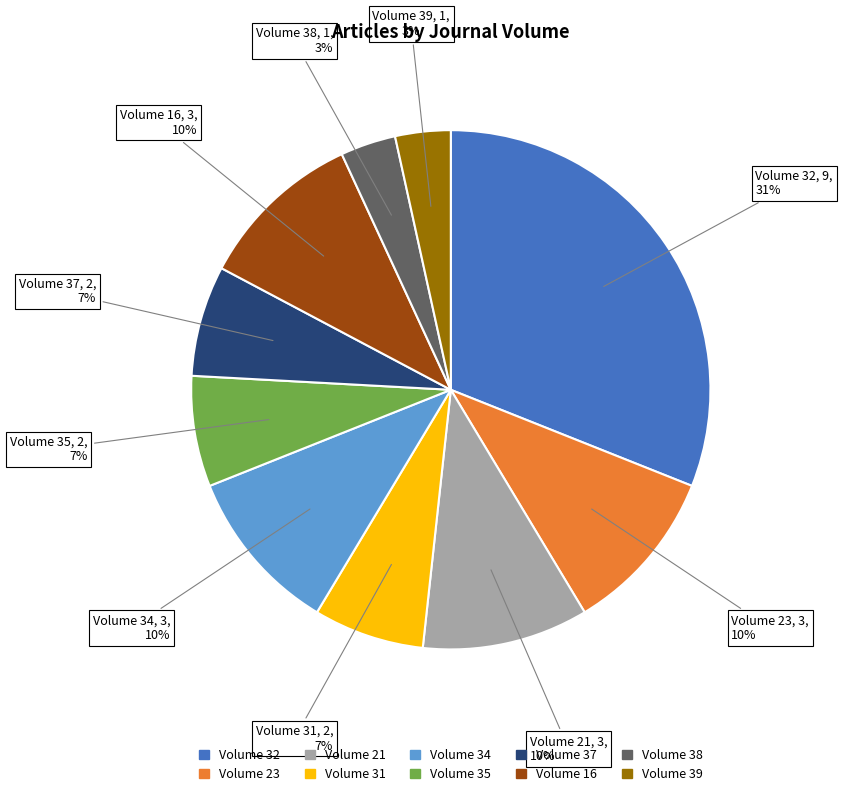

Does any single category account for the majority?

No